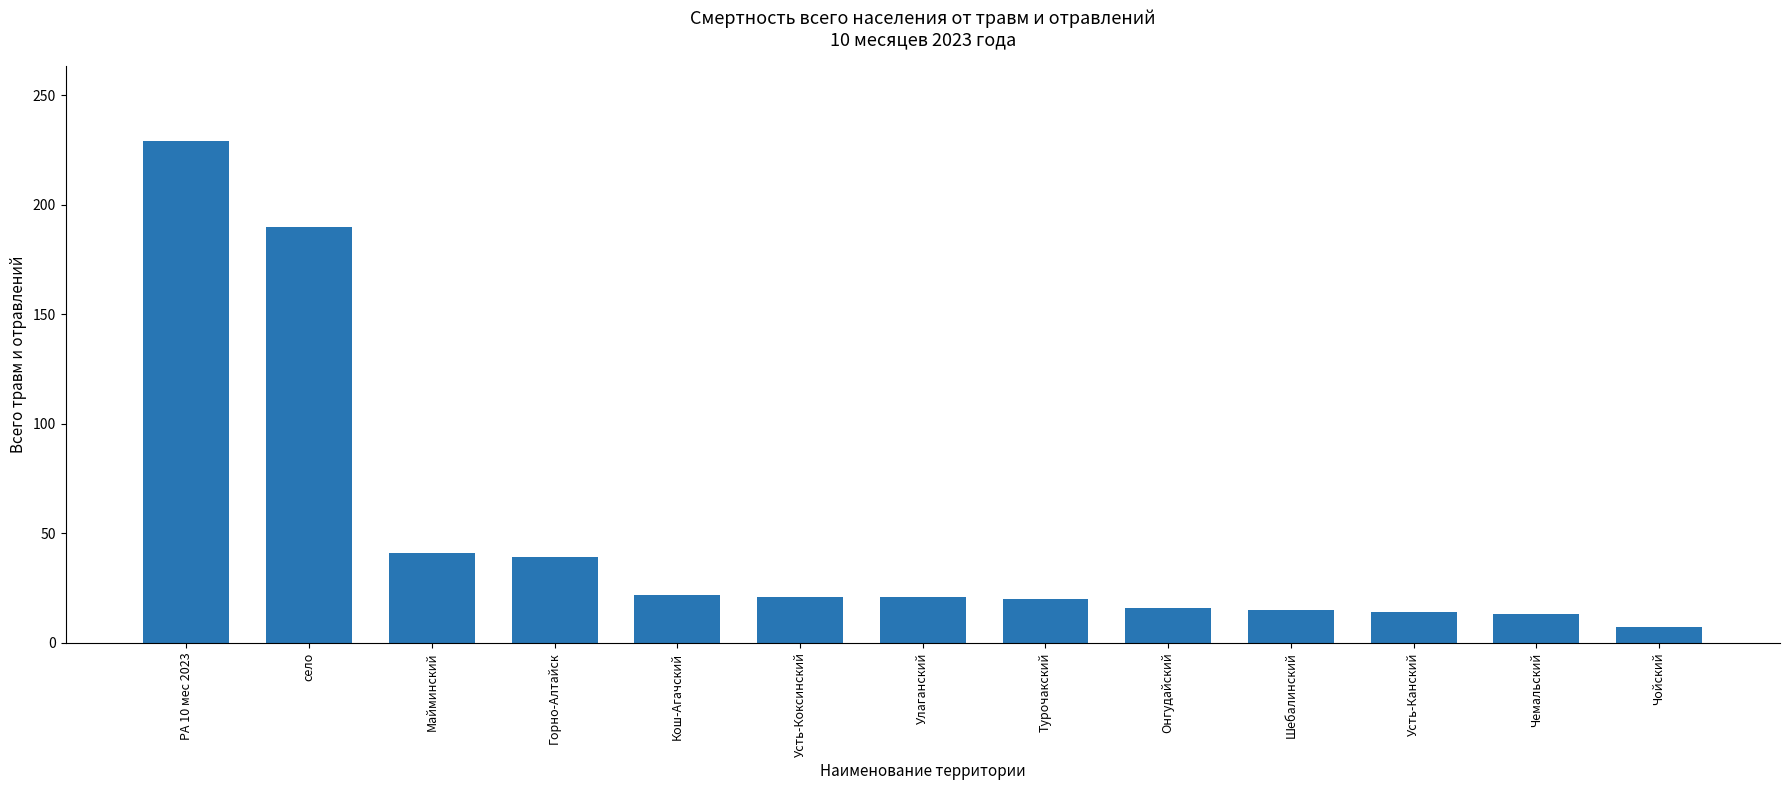

The value at РА 10 мес 2023 is 62. True or false?

False